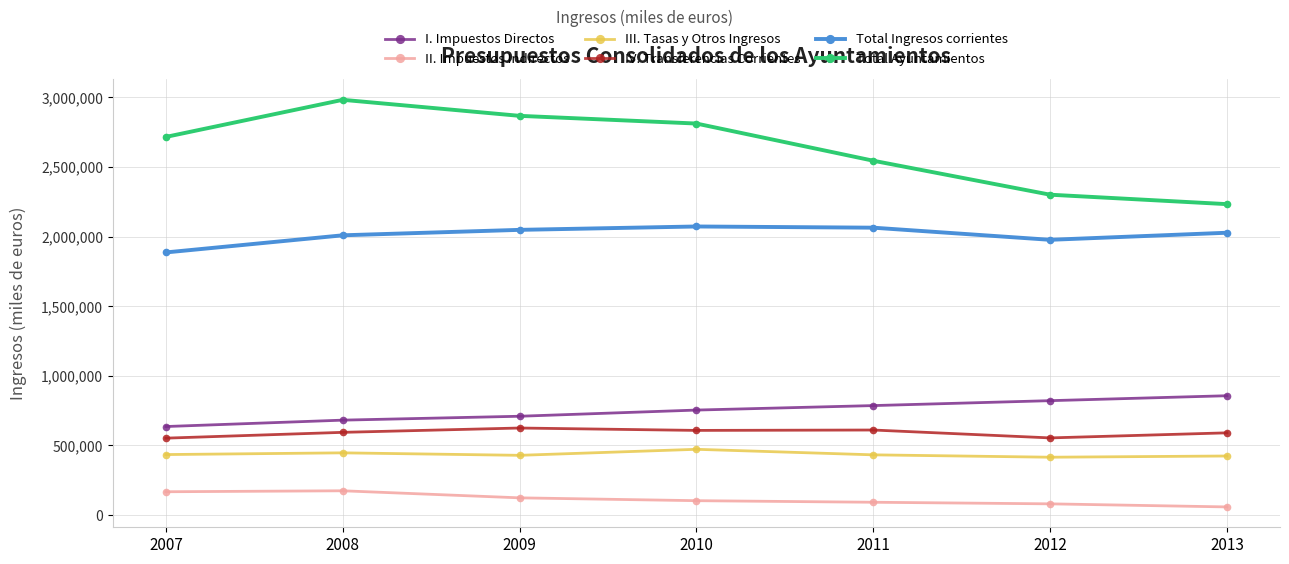

The value of III. Tasas y Otros Ingresos at 2008 is 225590. True or false?

False